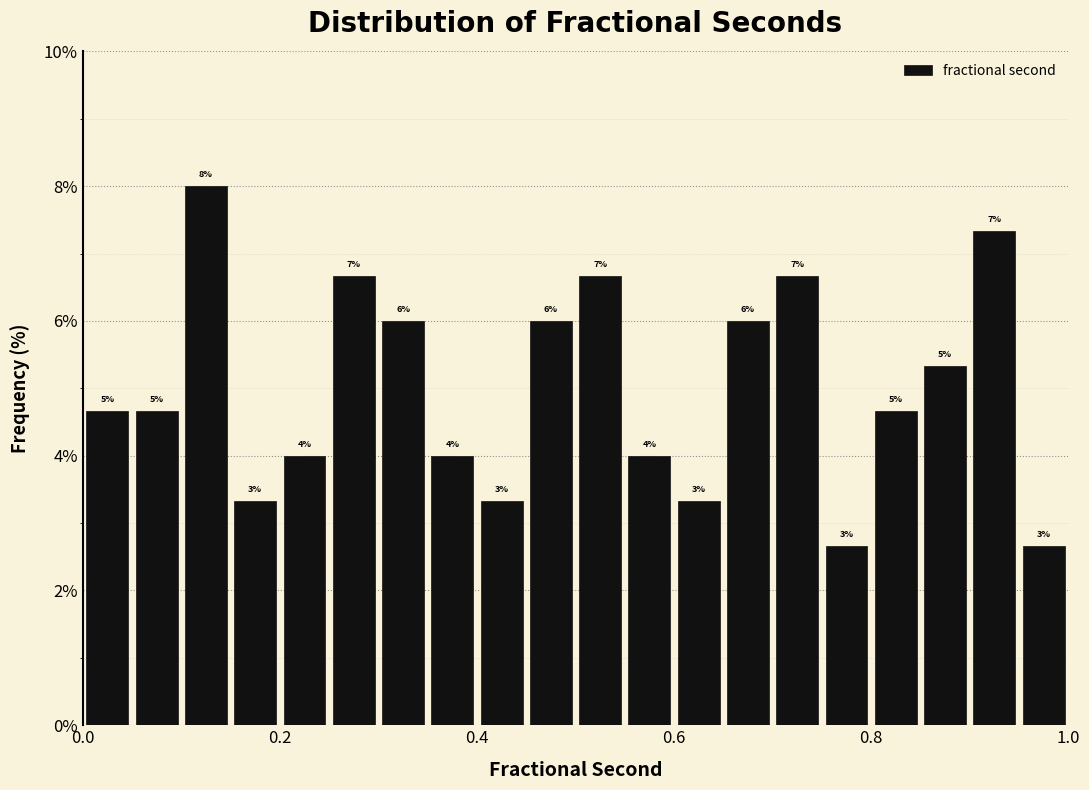

Read against the x-axis, roughly where is the centre of the tallest bar?

0.12